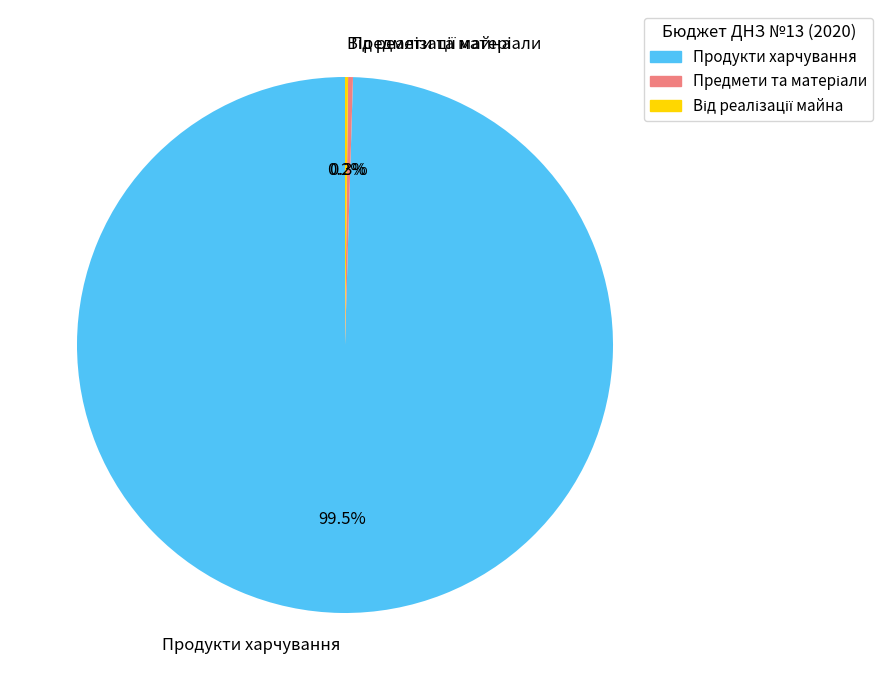

Does Продукти харчування represent more than half of the total?

Yes